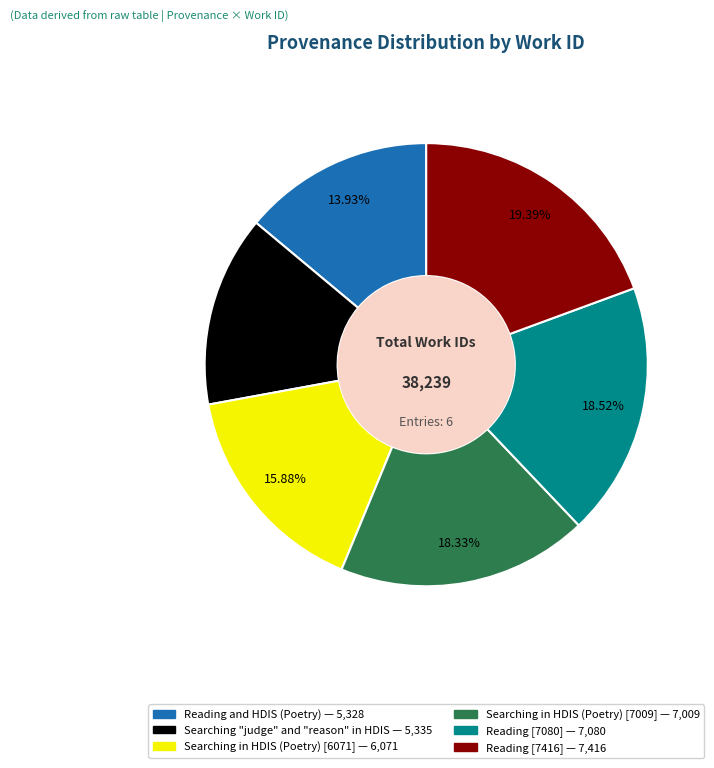

Between Reading [7416] and Reading and HDIS (Poetry), which is larger?

Reading [7416]